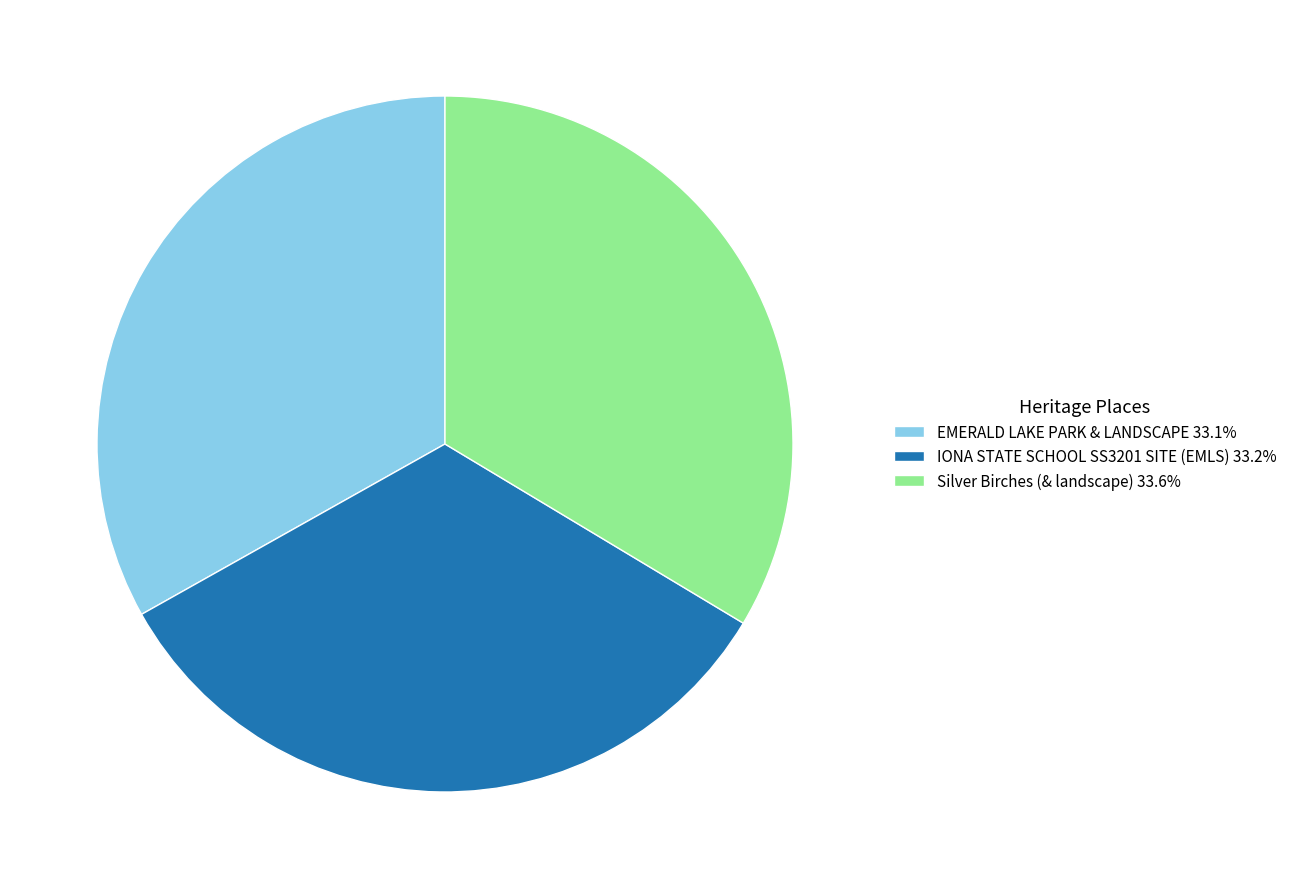

True or false: EMERALD LAKE PARK & LANDSCAPE accounts for 48% of the total.

False